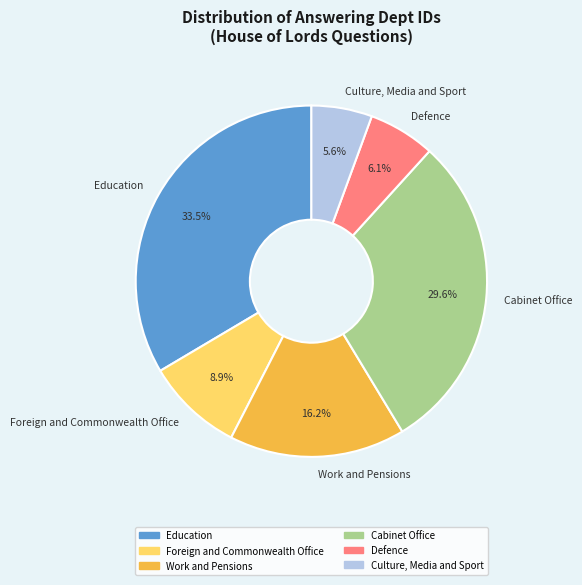

Between Cabinet Office and Work and Pensions, which is larger?

Cabinet Office